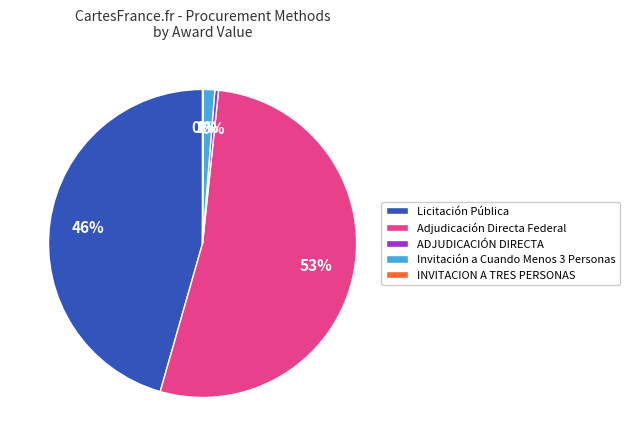

To the nearest percent, what is the difference between the Adjudicación Directa Federal and Invitación a Cuando Menos 3 Personas slice percentages?

52%